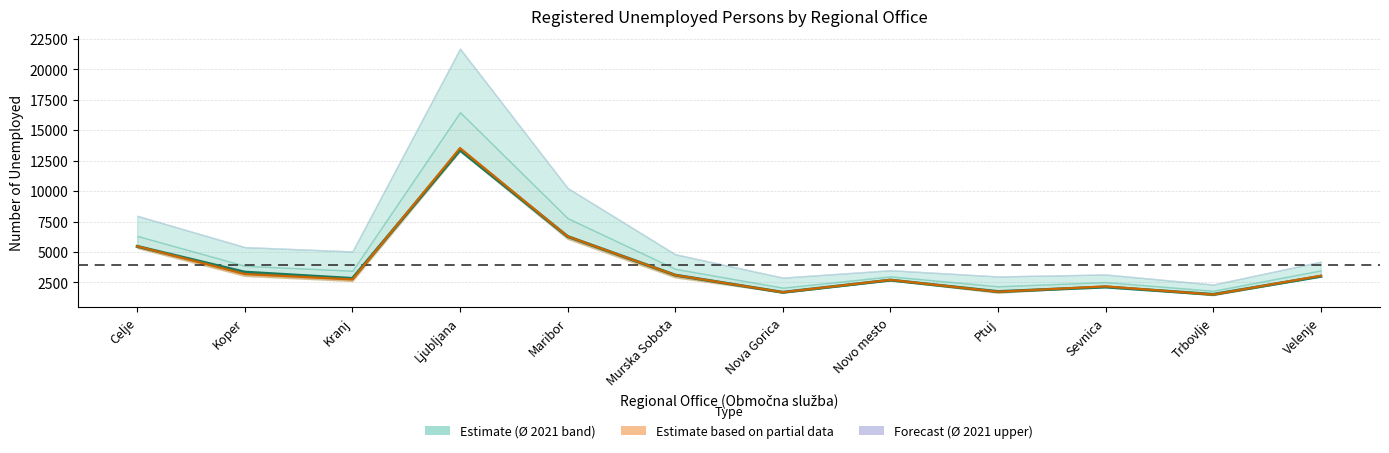

Where is the first local maximum for XI 23?

Ljubljana